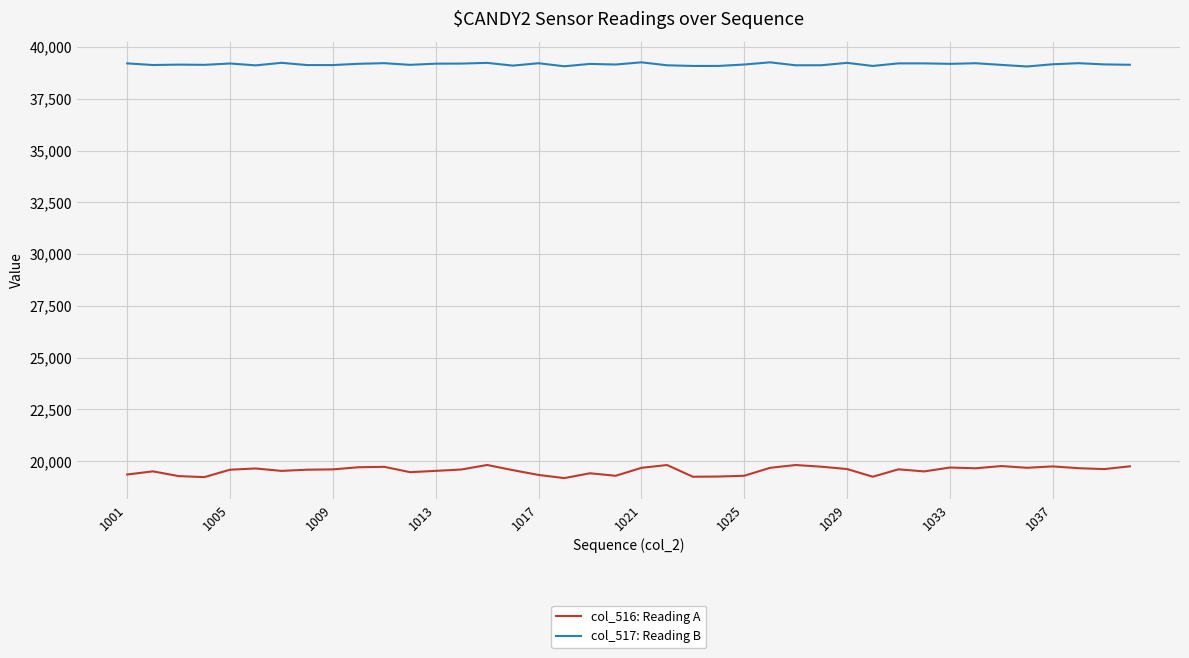

Which series has the largest total across all categories?

col_517: Reading B